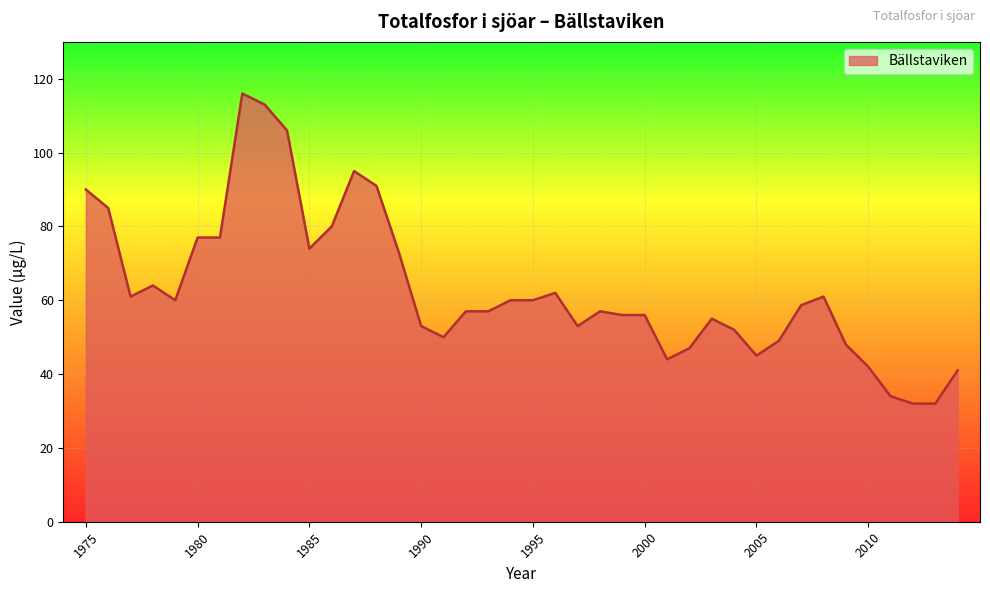

What is the average value?

63.1